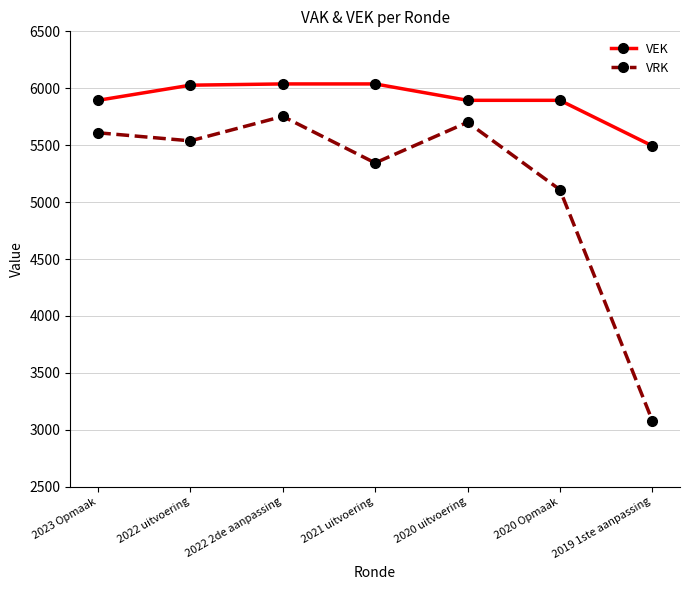

What is the total value across all series at 2020 Opmaak?

11003